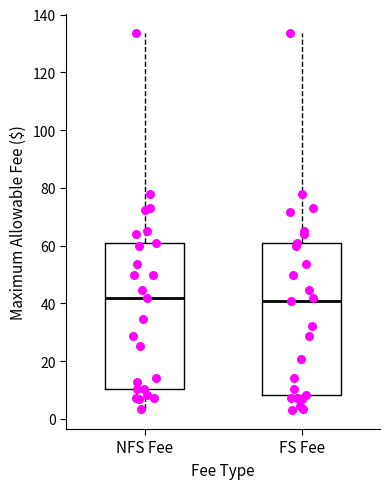

Where does the lower whisker of the box for NFS Fee end on the y-axis? The values are not printed on the chart, so give them approximately, as read against the axis.

4